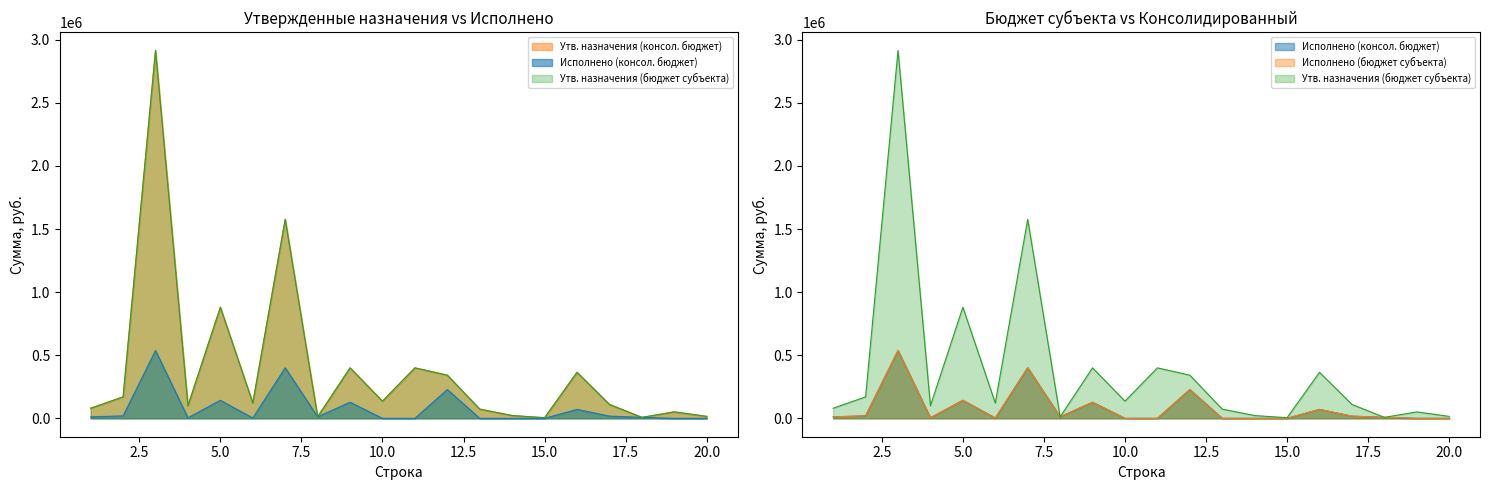

At which category does Исполнено (бюджет субъекта) reach its first local valley?

4